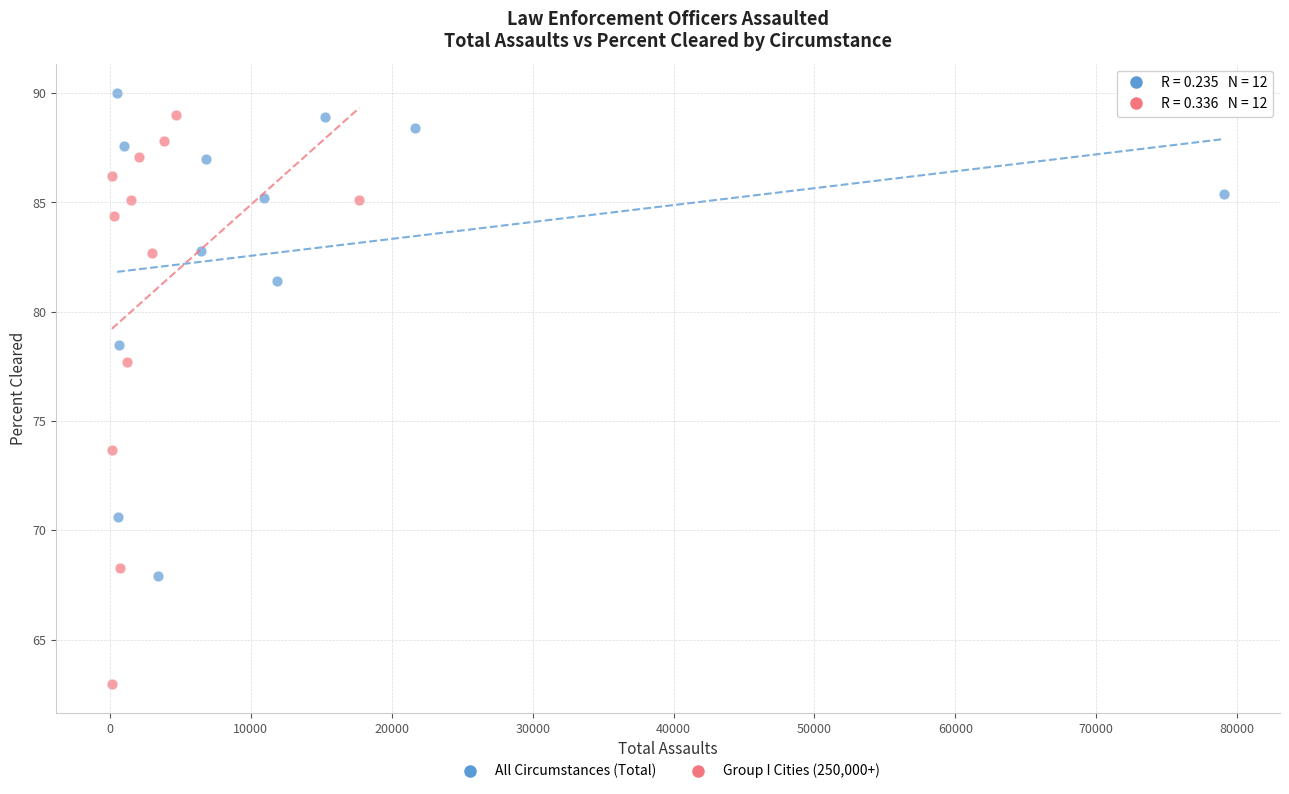

Which series reaches the minimum Y coordinate?

Group I Cities (250,000+)